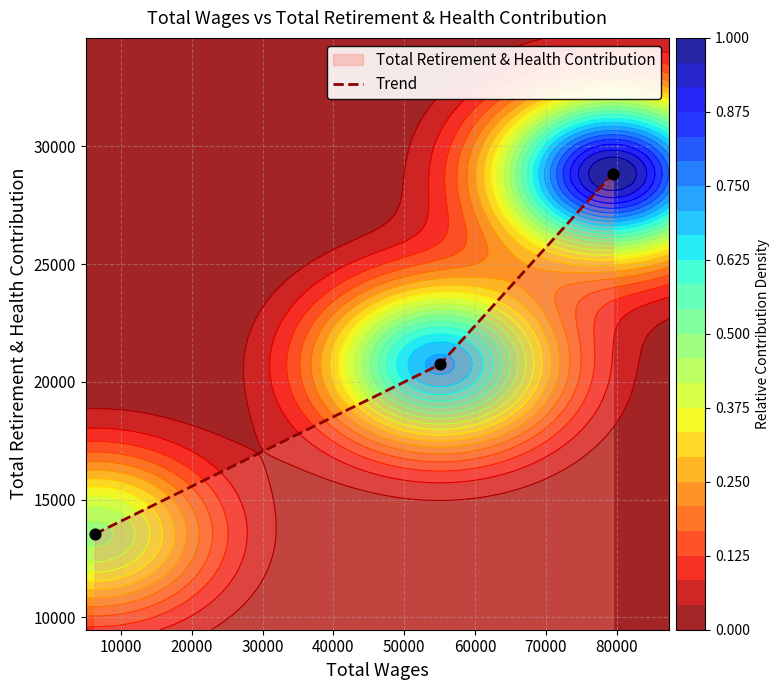

What is the change in value from 10000 to 20000?

+8098